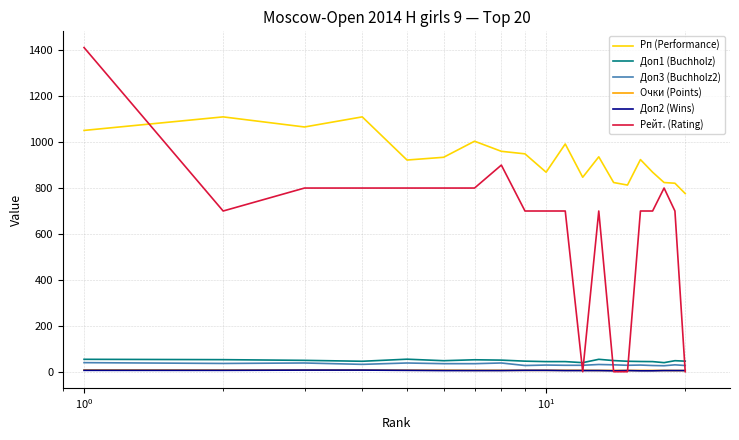

True or false: Доп1 (Buchholz) and Очки (Points) cross at least once.

False